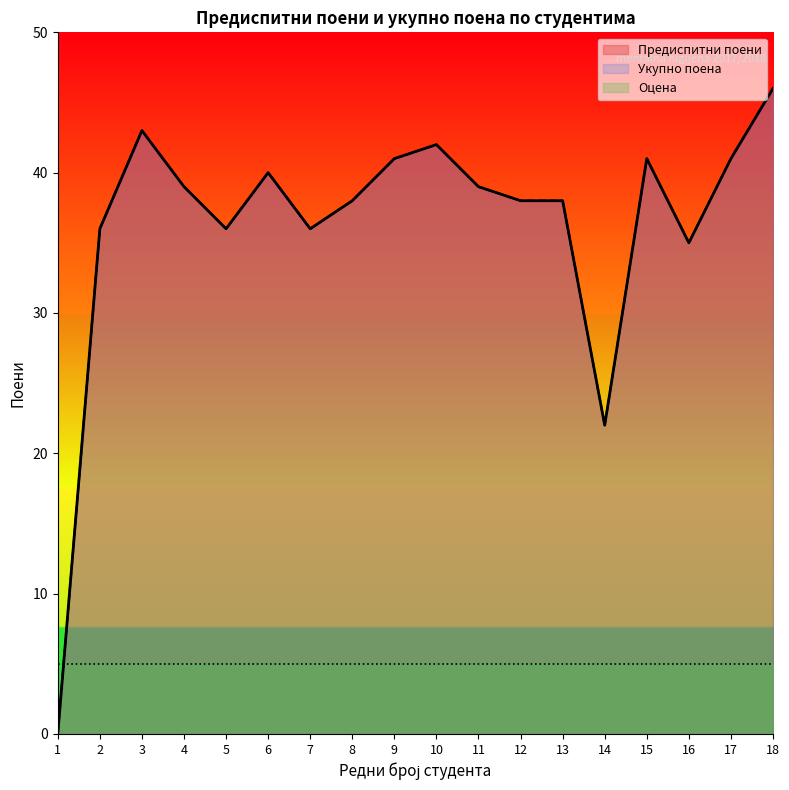

At which category does Укупно поена reach its first local peak?

3